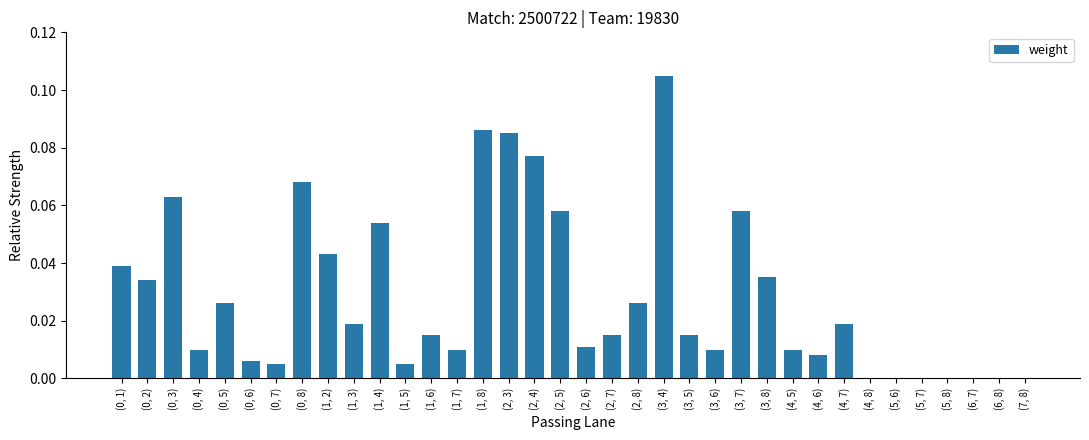

What is the sum of all values?

1.0